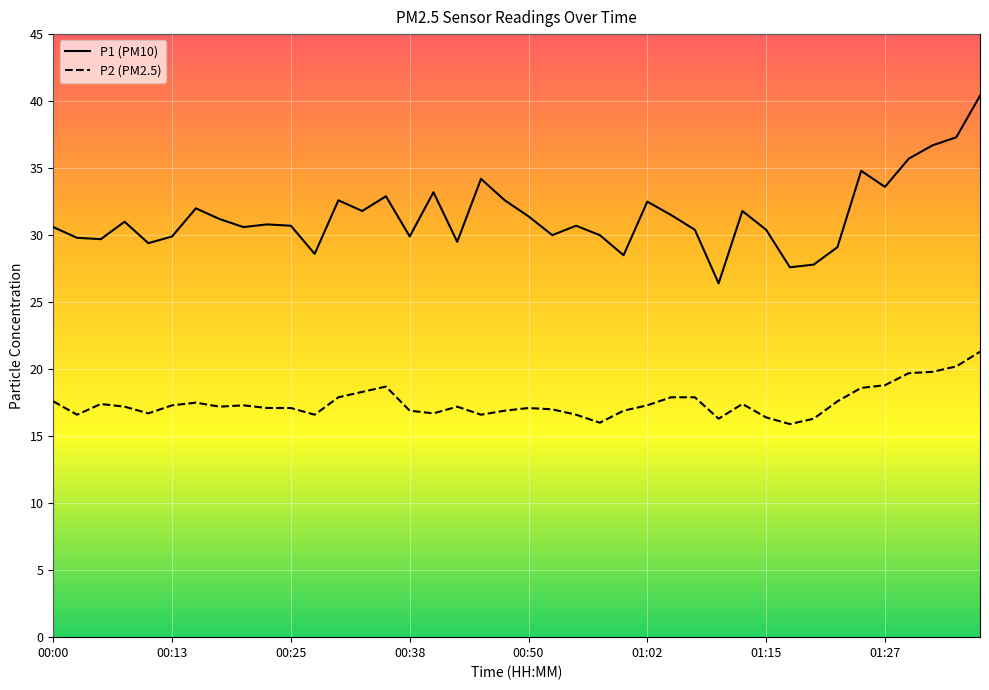

What is the lowest value of the P1 (PM10) series?

26.4